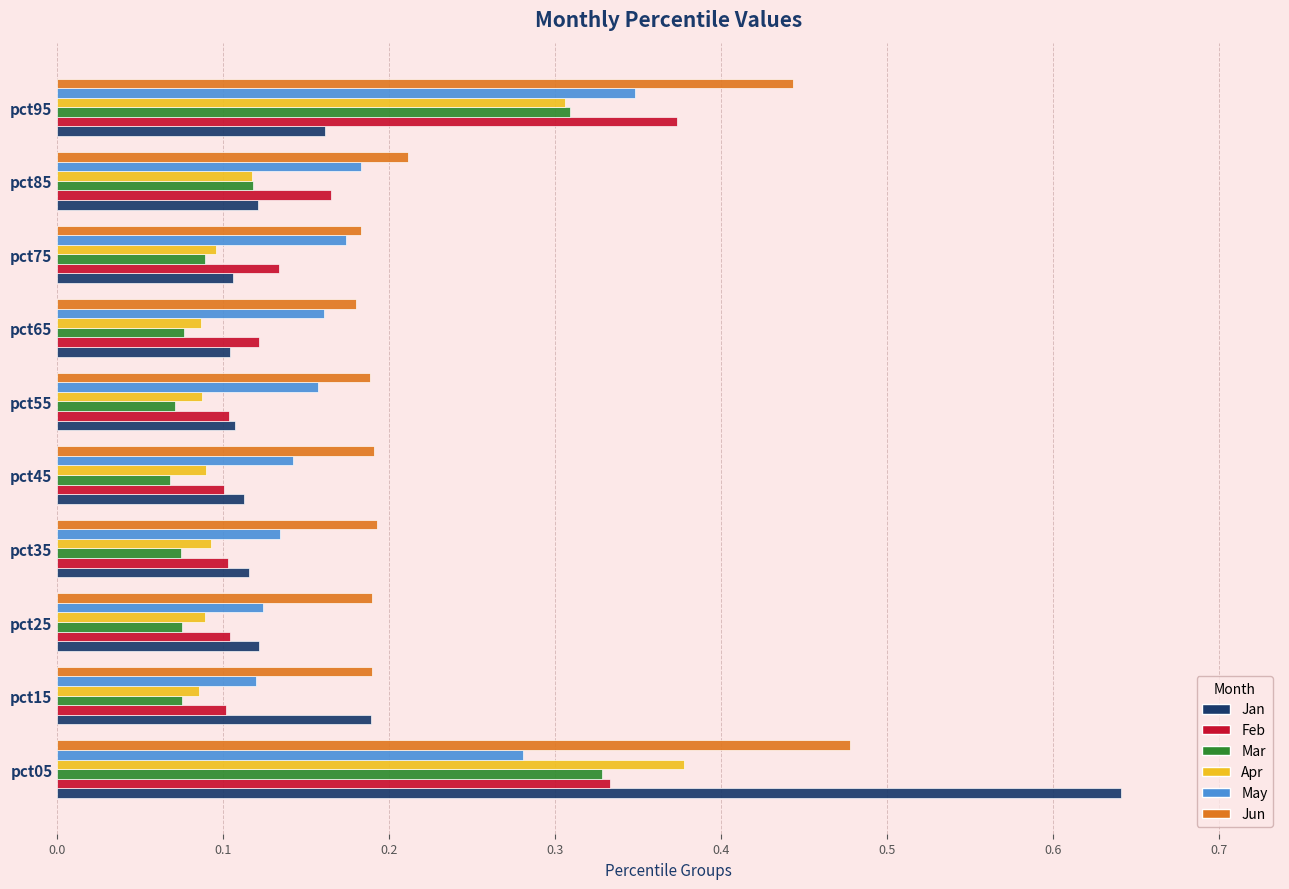

Is it true that Apr equals 0.3 at pct95?

True